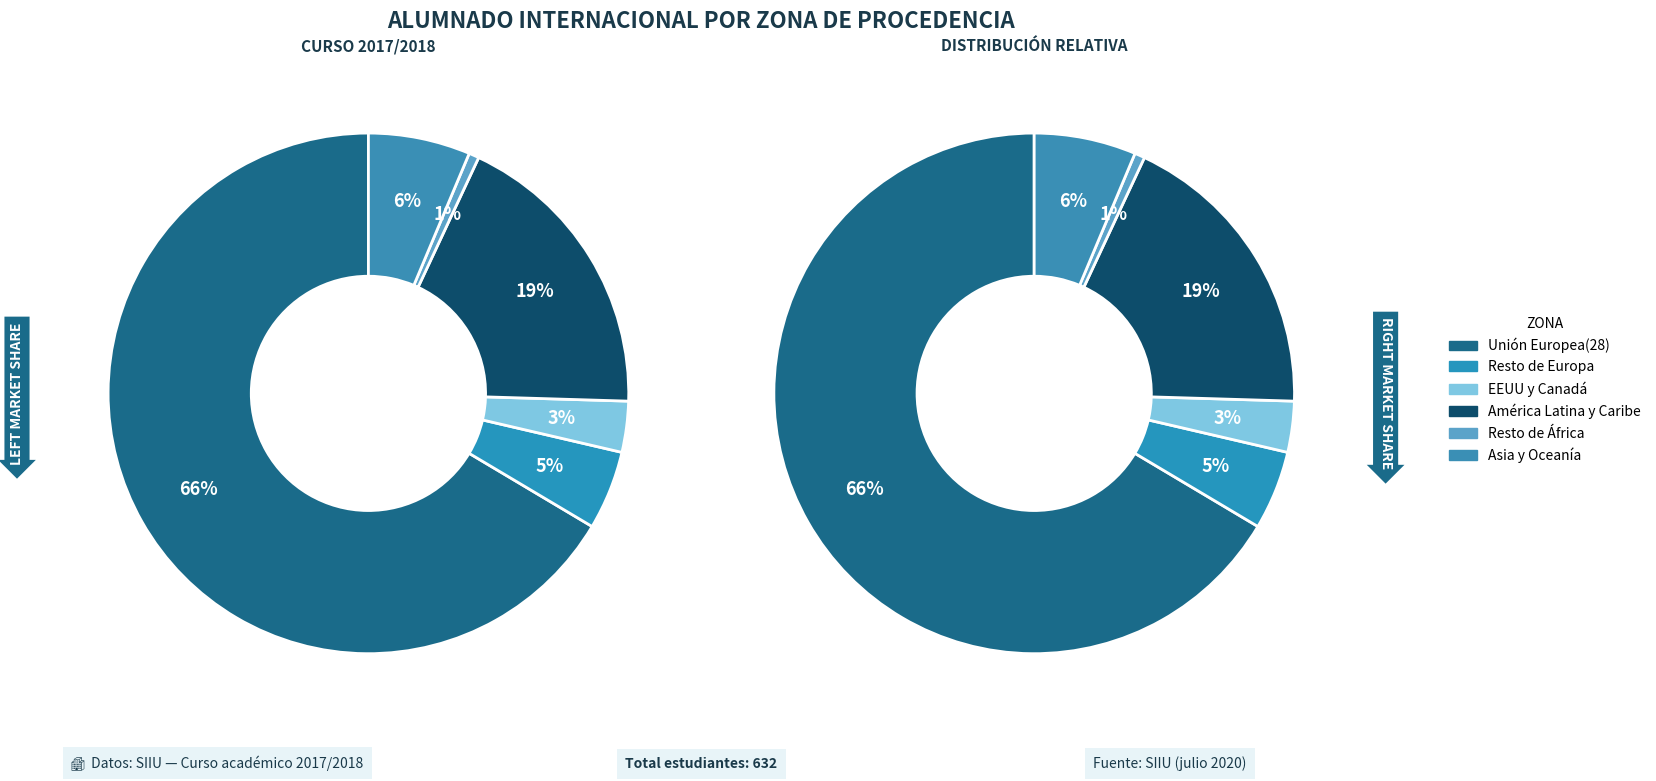

Which category has the biggest portion of the pie?

Unión Europea(28)